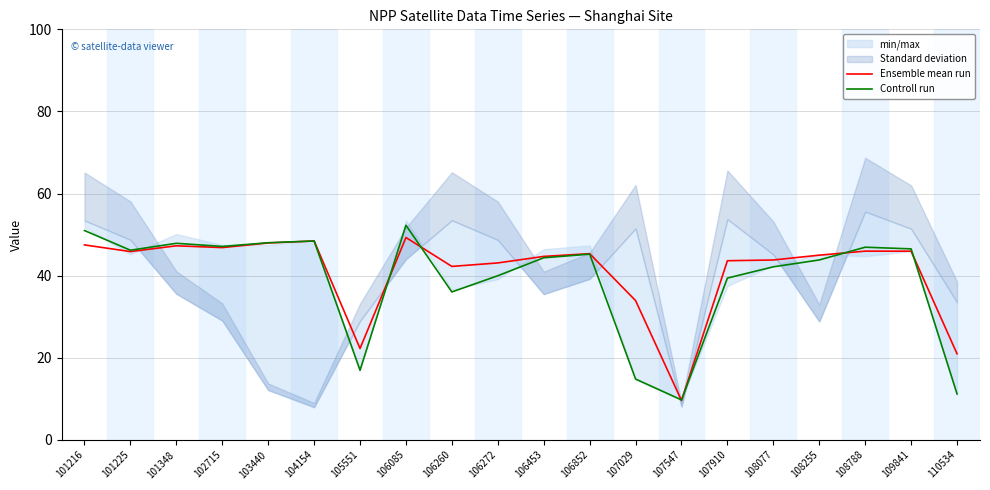

What is the spread (max minus min) of values at 107029?

19.1